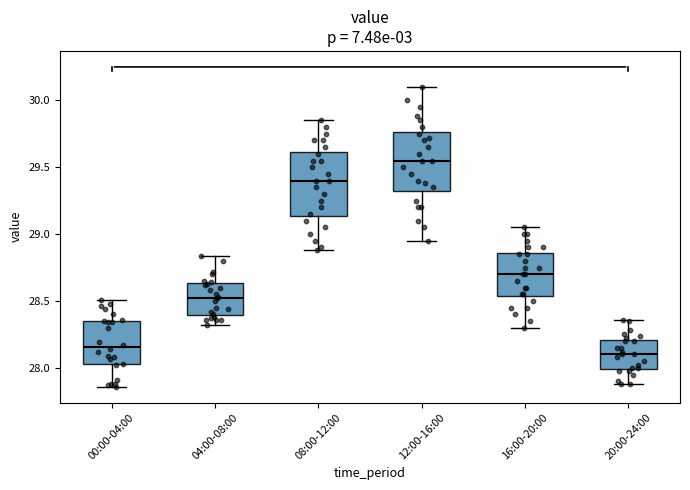

Reading left to right, read every box against the y-axis: the position of its median line, the range the box covers, and the ends of its whiskers. The values are not printed on the chart, so give them approximately, as read against the axis.

00:00-04:00: median 28.15, box 28.05 to 28.35, whiskers 27.85 to 28.50
04:00-08:00: median 28.55, box 28.40 to 28.65, whiskers 28.30 to 28.85
08:00-12:00: median 29.40, box 29.15 to 29.60, whiskers 28.90 to 29.85
12:00-16:00: median 29.55, box 29.35 to 29.75, whiskers 28.95 to 30.10
16:00-20:00: median 28.70, box 28.55 to 28.85, whiskers 28.30 to 29.05
20:00-24:00: median 28.10, box 28.00 to 28.20, whiskers 27.90 to 28.35